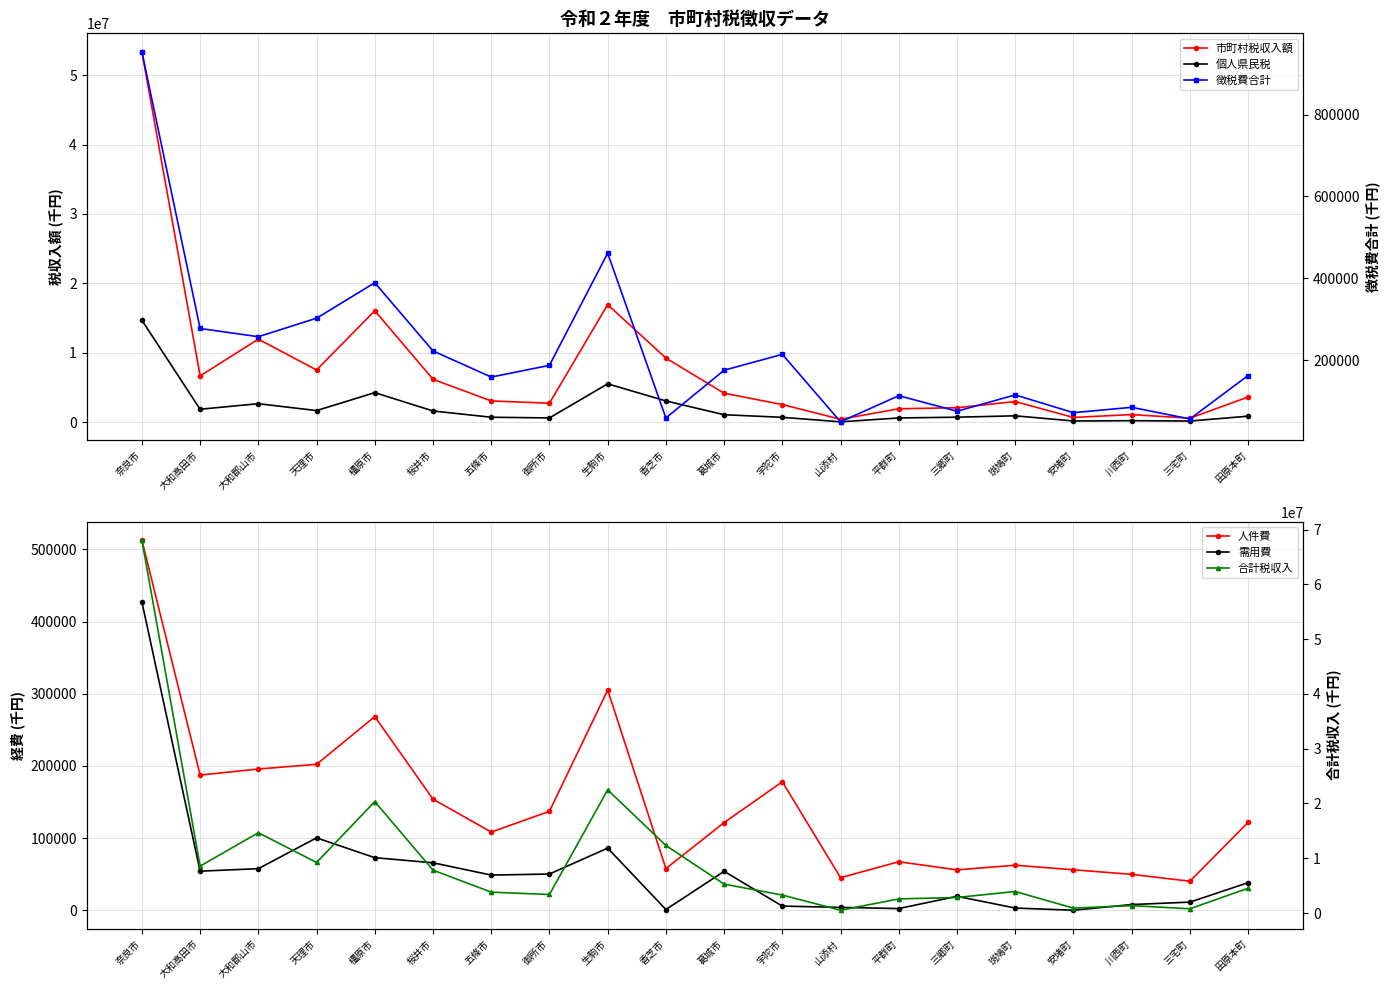

What is the label of the 18th point from the left?

川西町